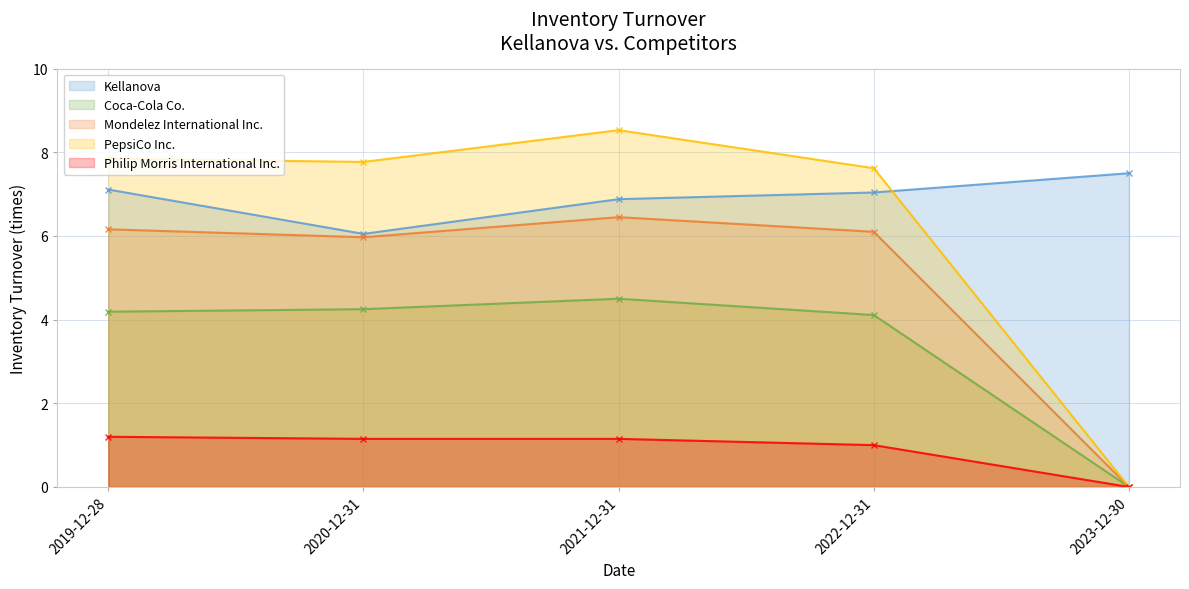

Which category has the highest value across all series?

2021-12-31